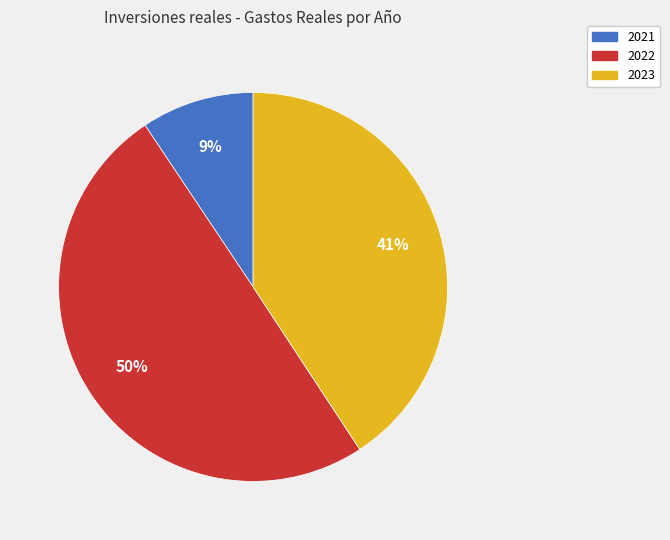

Count the number of slices in the pie.

3